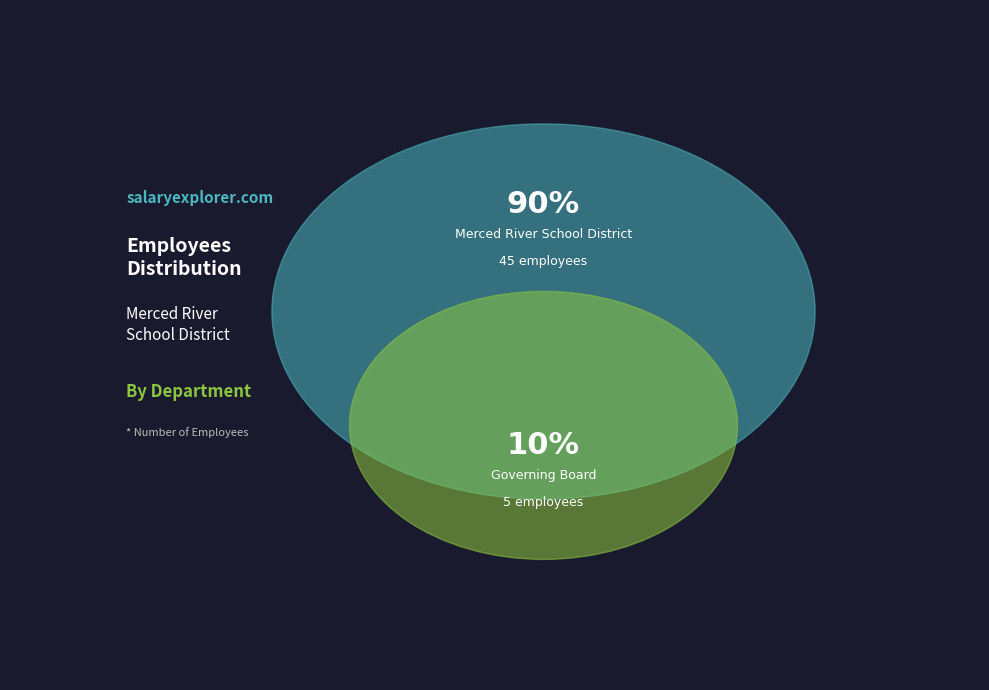

How many segments does this pie chart have?

2